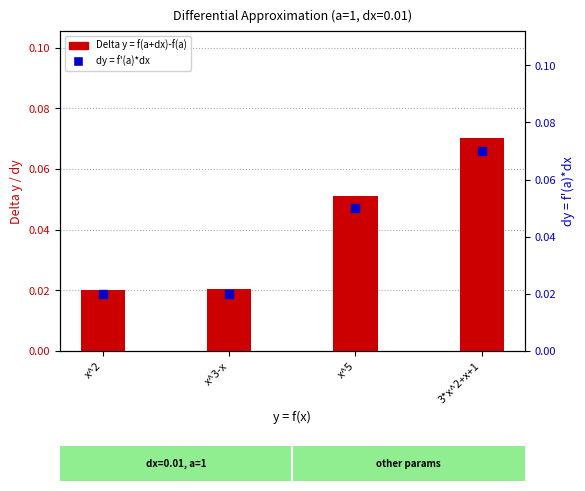

Which series contains the lowest Y value?

dy = f'(a)*dx